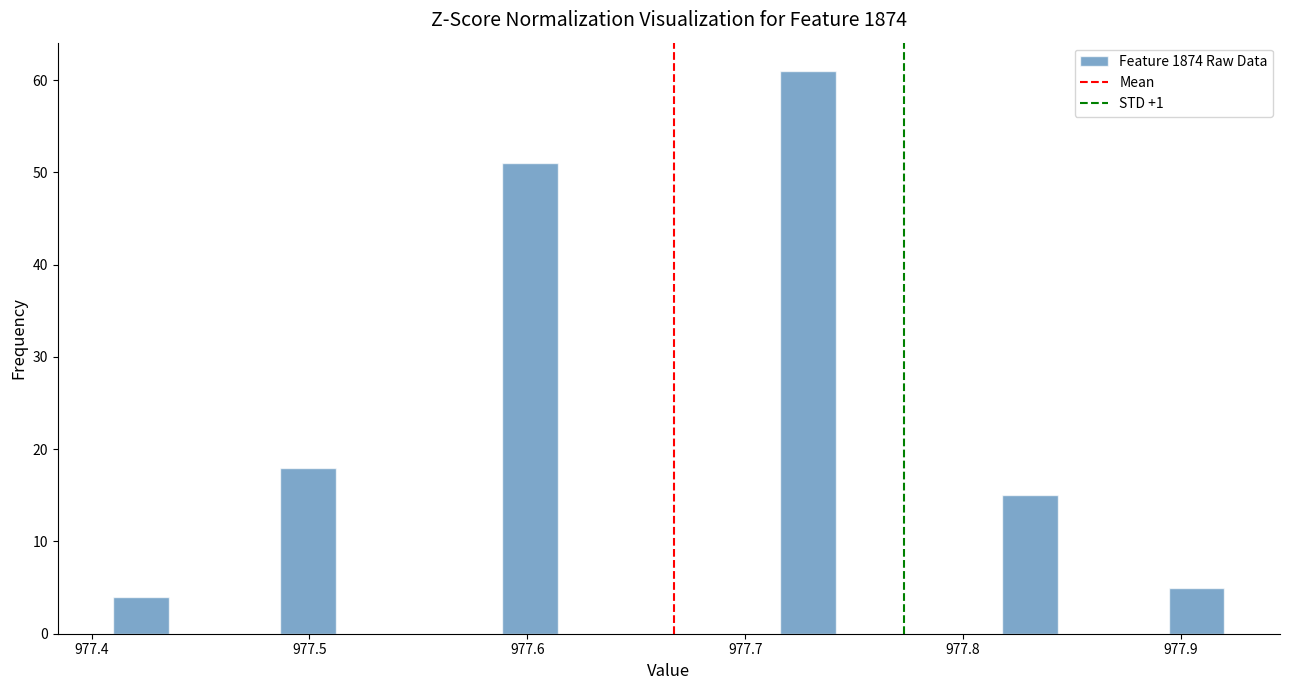

Read against the x-axis, roughly where is the centre of the tallest bar?

977.73